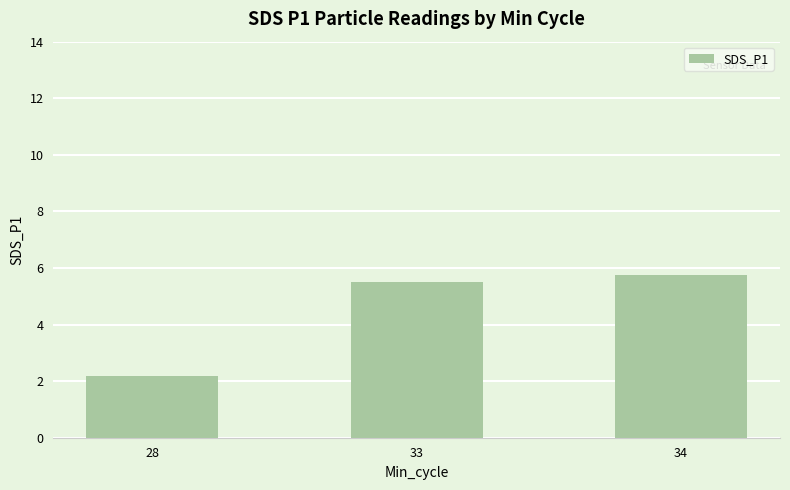

How many bars are there in total?

3